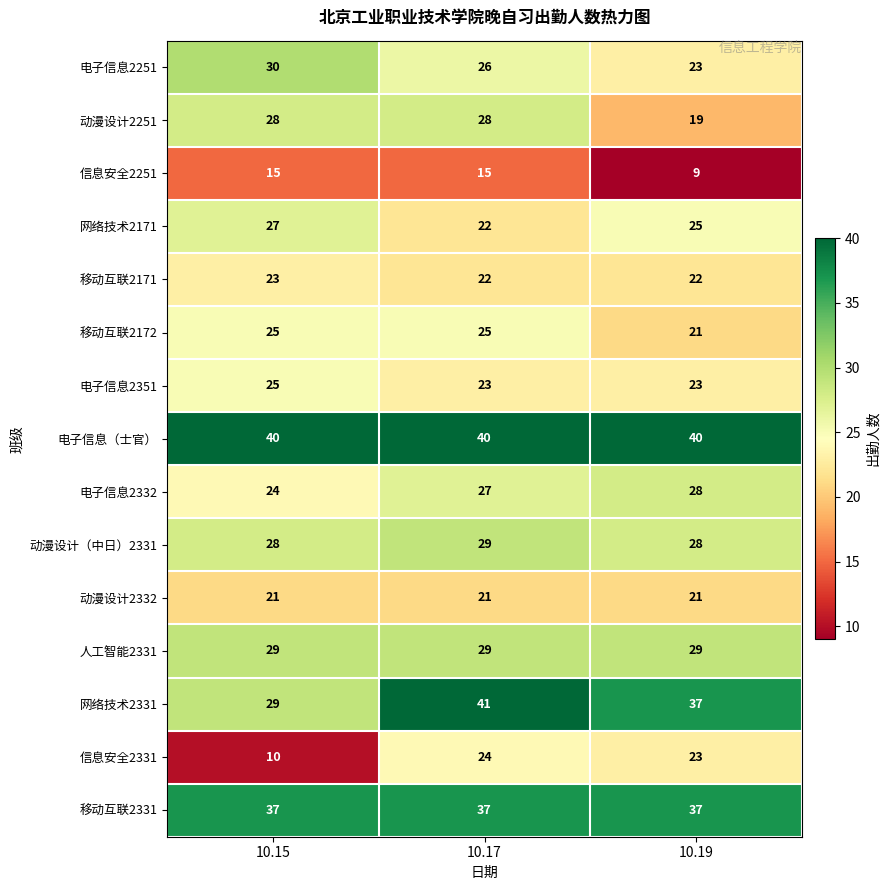

What is the difference between the highest and lowest values at 10.15?

30